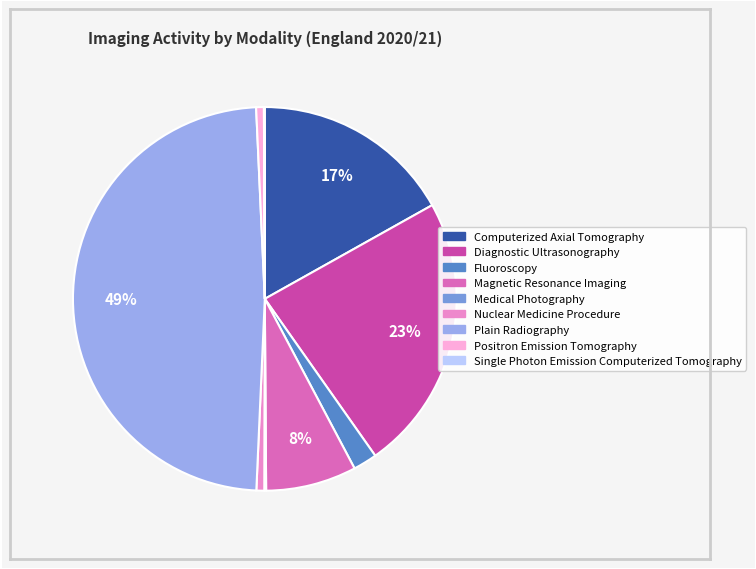

Is there a majority slice in this chart?

No